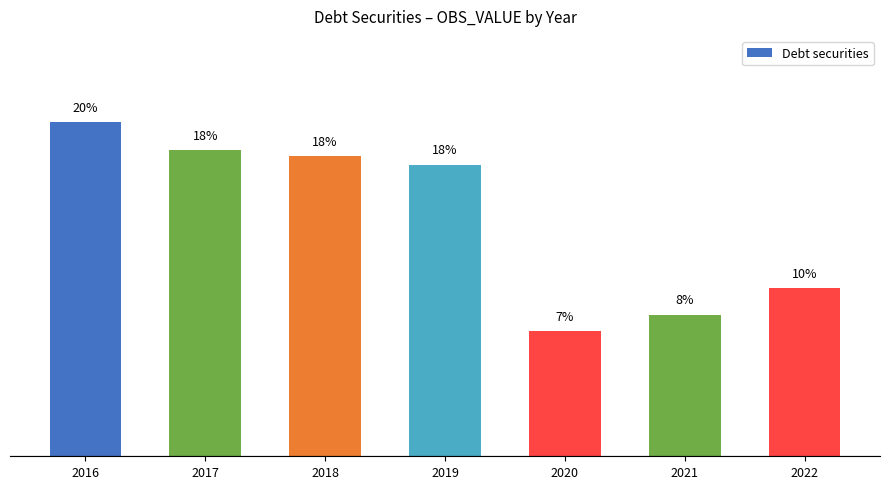

What is the sum of all values?

932298618